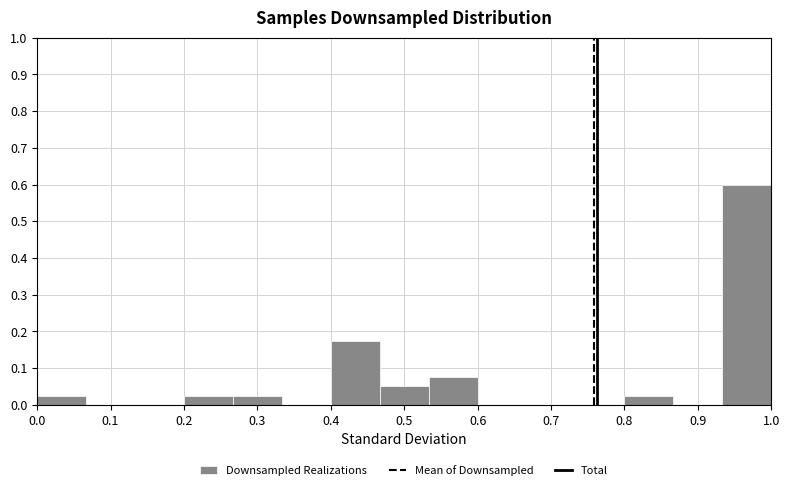

Reading left to right, list every bar in this chart as the range it spans on the x-axis followed by its height. Neither the bar edges nor the heights are printed on the chart, so give them approximately, as read against the axes.

0.00 to 0.07: 0.03
0.07 to 0.13: 0
0.13 to 0.20: 0
0.20 to 0.27: 0.03
0.27 to 0.33: 0.03
0.33 to 0.40: 0
0.40 to 0.47: 0.18
0.47 to 0.53: 0.05
0.53 to 0.60: 0.08
0.60 to 0.67: 0
0.67 to 0.73: 0
0.73 to 0.80: 0
0.80 to 0.87: 0.03
0.87 to 0.93: 0
0.93 to 1.00: 0.60